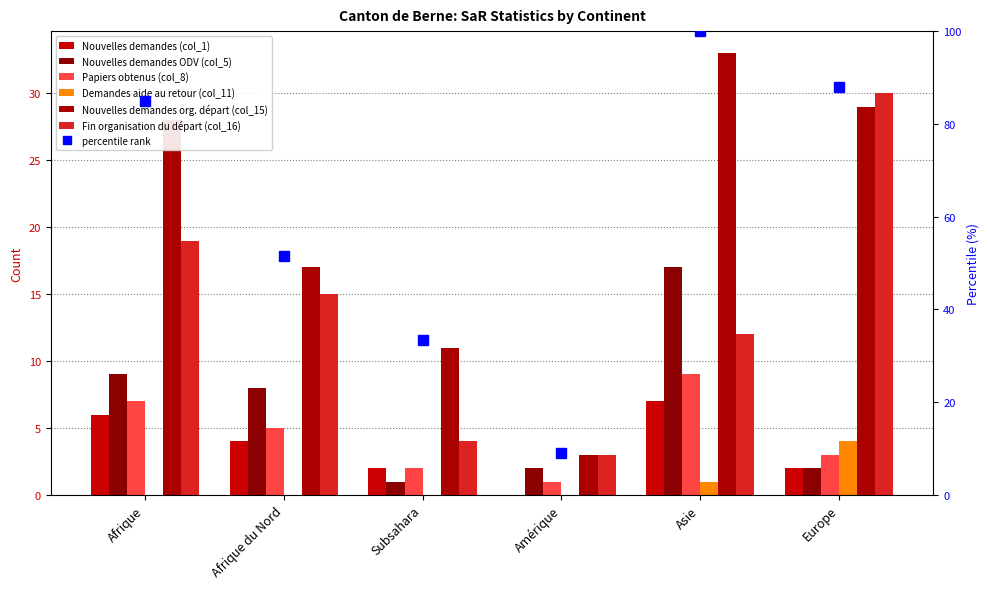

Which category has the highest value in the Fin organisation du départ (col_16) series?

Europe